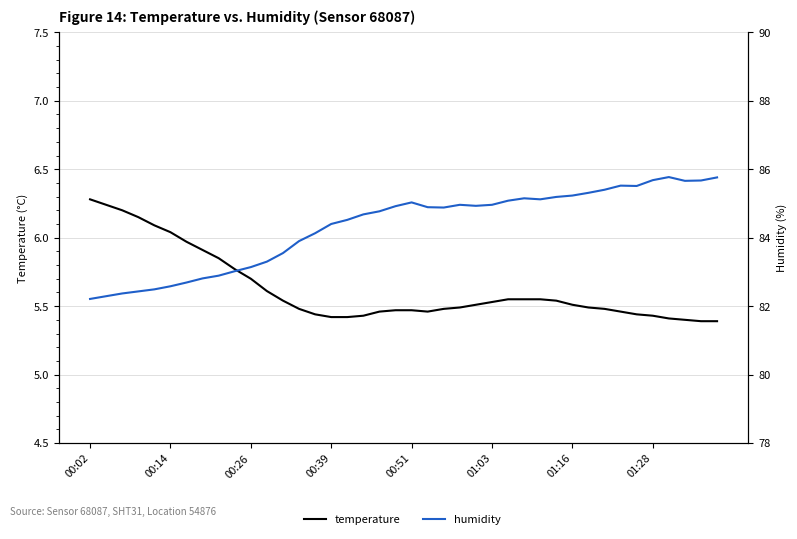

What is the lowest value of the humidity series?

82.2